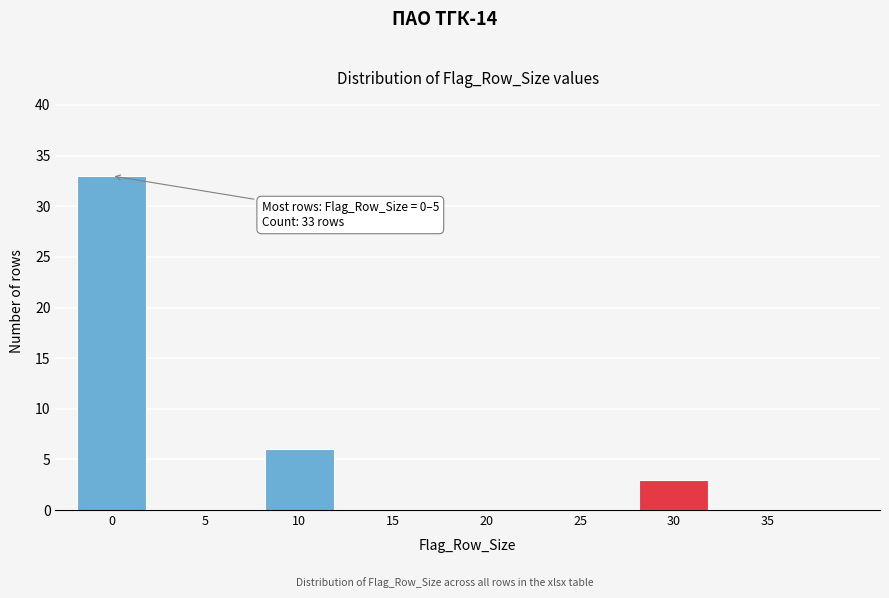

Reading right to left, what are all the values shown in this chart?

35=0	30=3	25=0	20=0	15=0	10=6	5=0	0=33